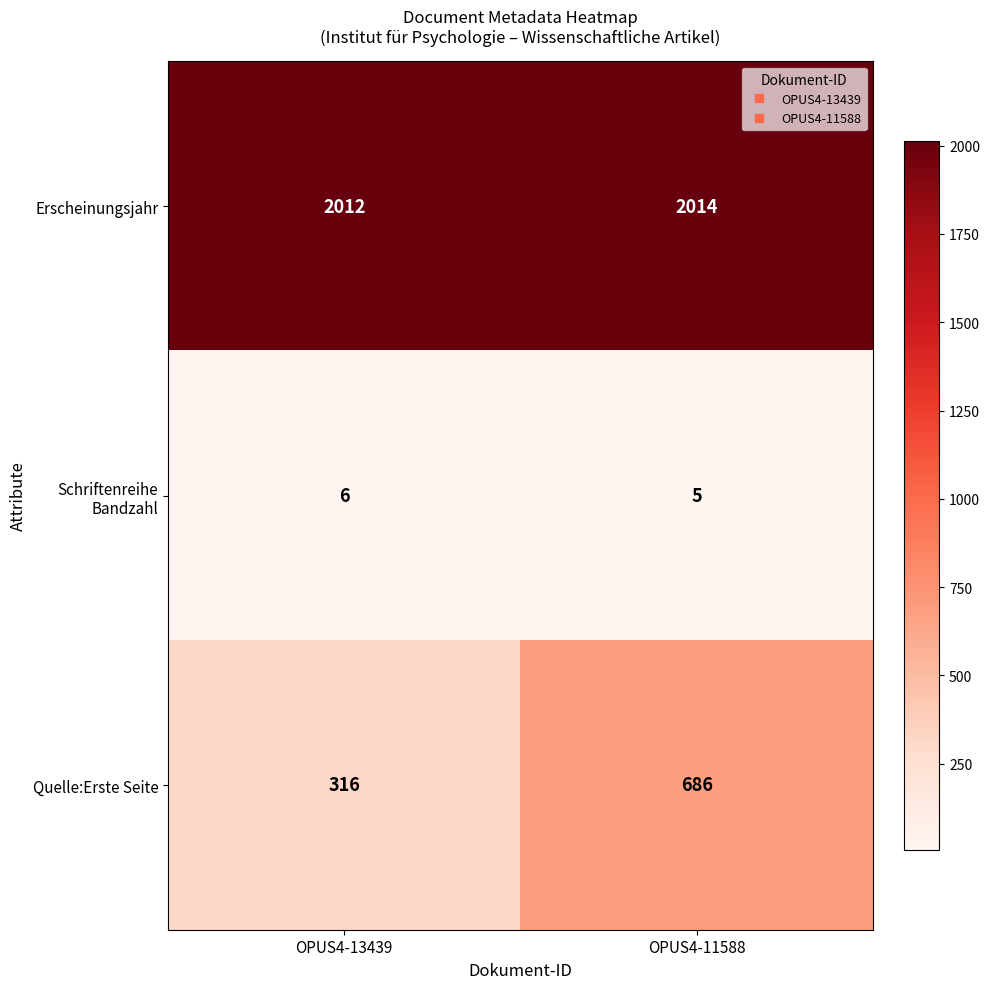

Is it true that Quelle:Erste Seite equals 686 at OPUS4-11588?

True